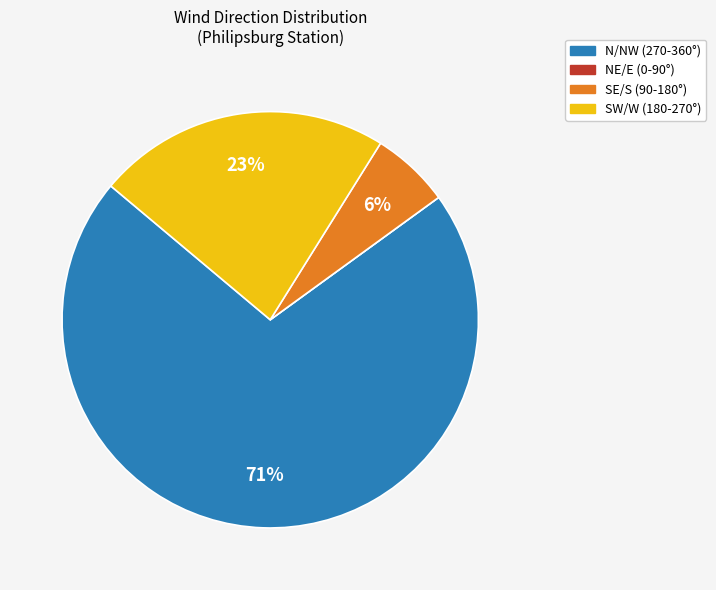

To the nearest percent, what is the difference between the largest and smallest slice percentages?

71%